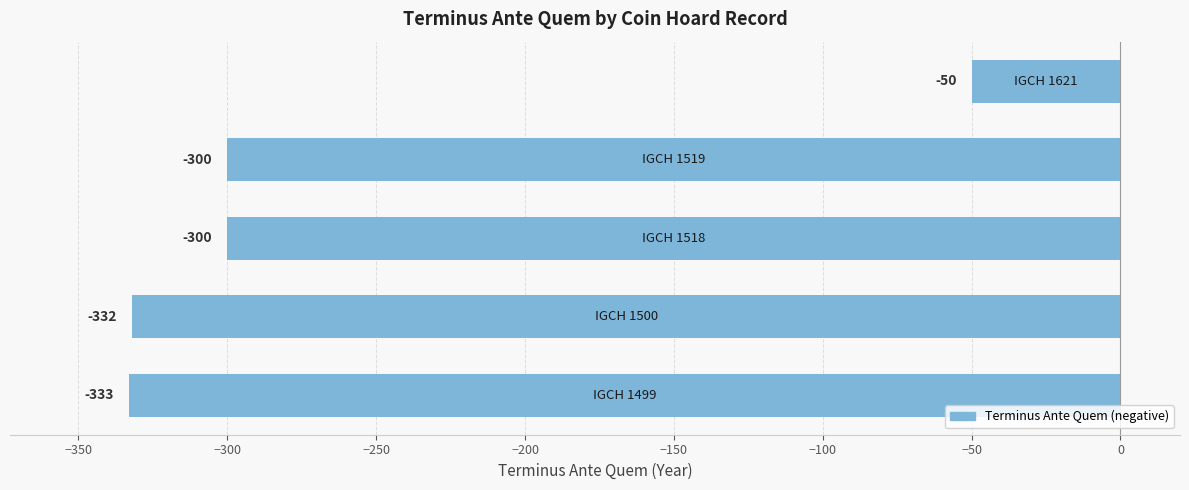

What is the difference between the maximum and minimum values?

283